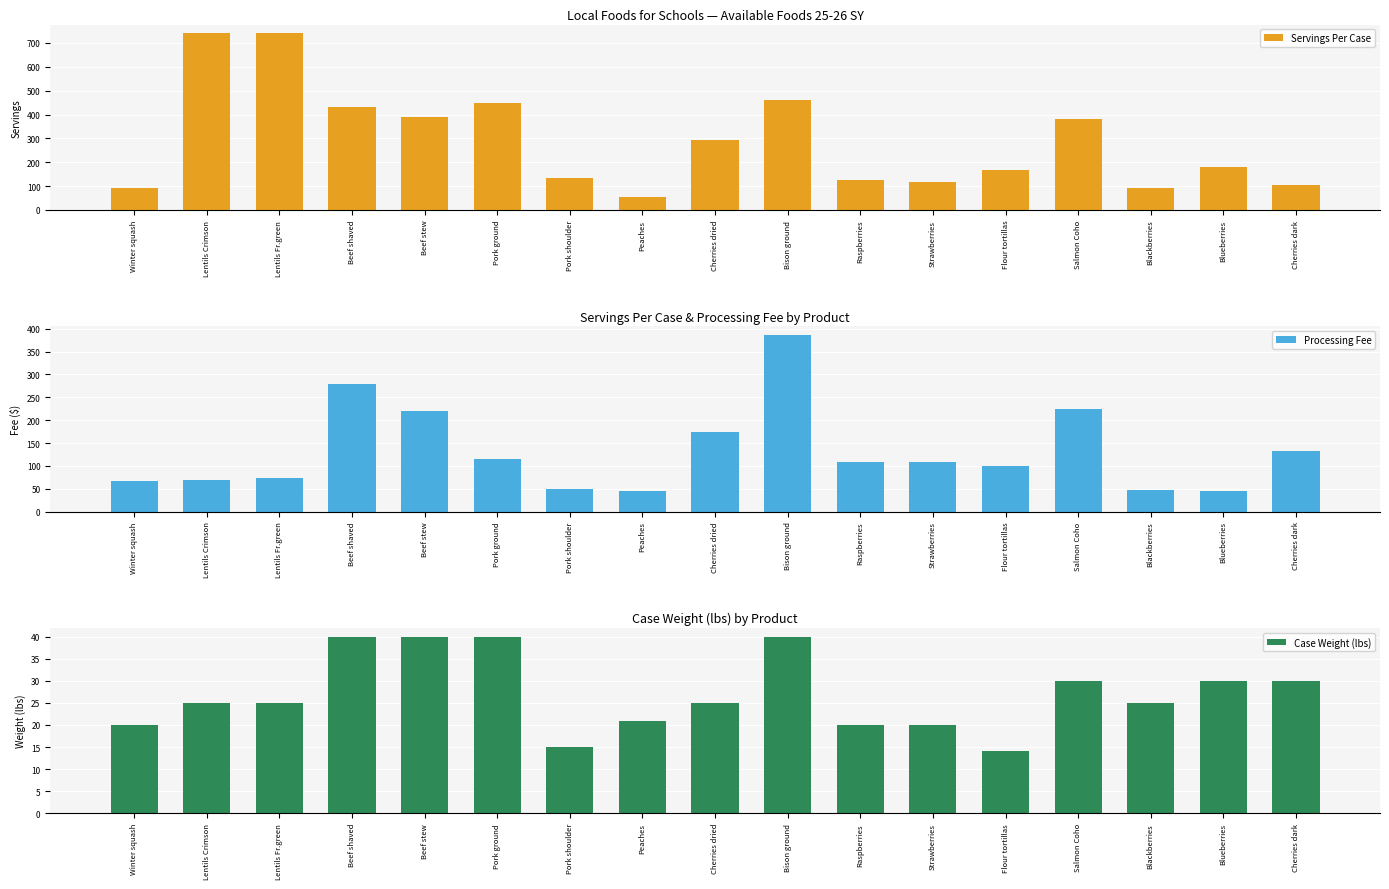

Is the value of Case Weight (lbs) at Beef stew greater than the value of Processing Fee at Pork ground?

No